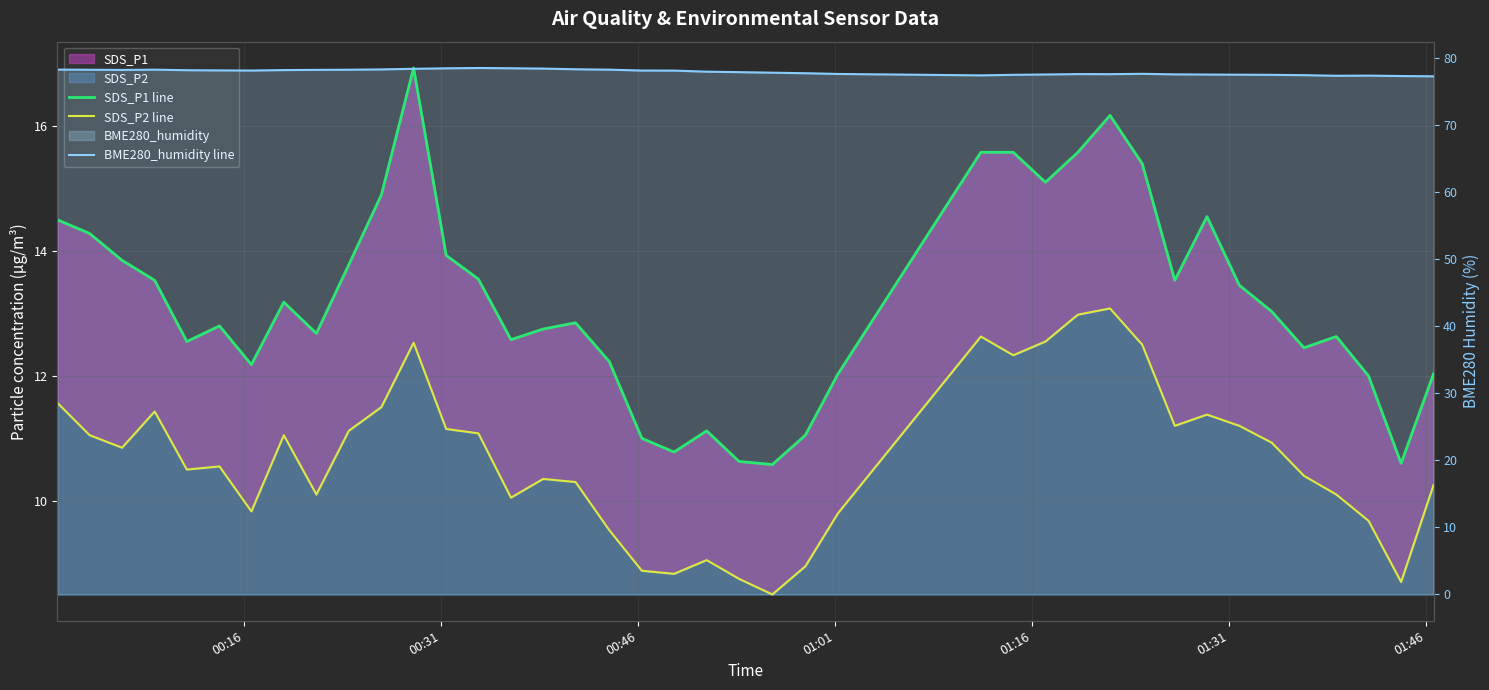

True or false: SDS_P1 line has a value of 21.9 at 16.

False